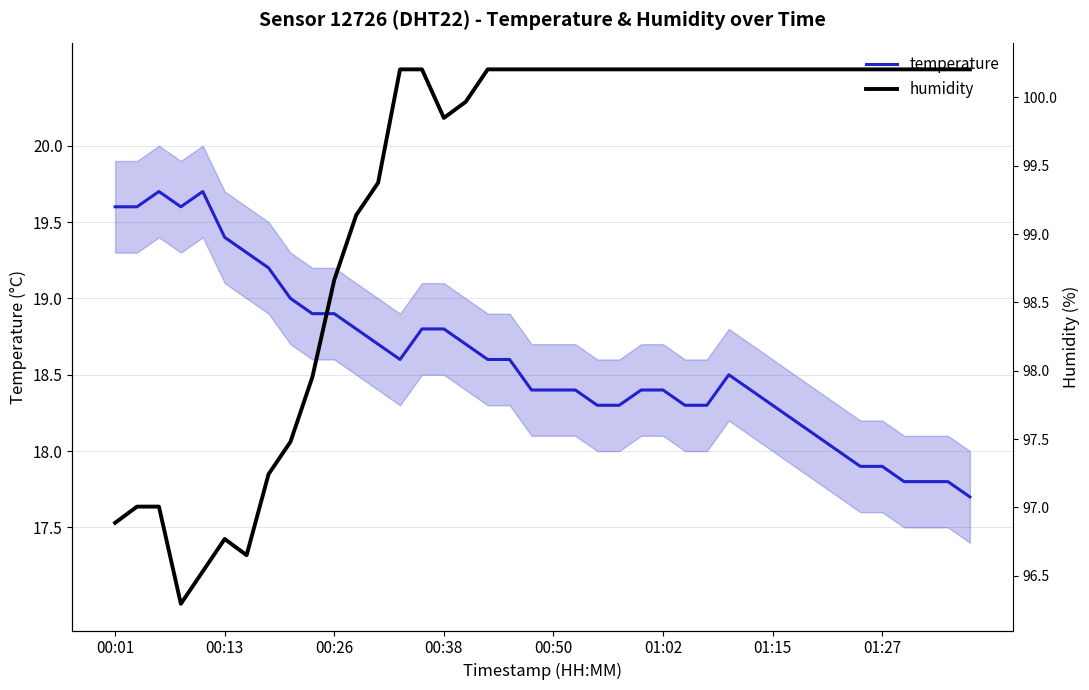

What position from the left is 24?

25